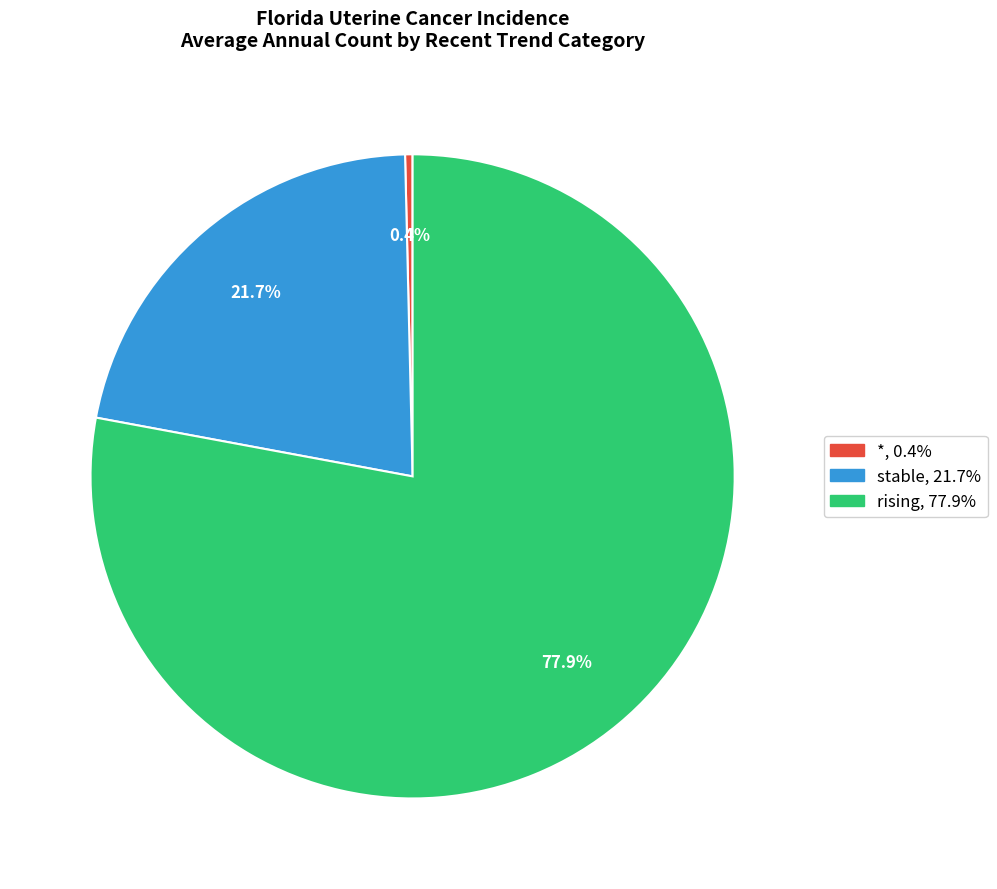

Is there a majority slice in this chart?

Yes